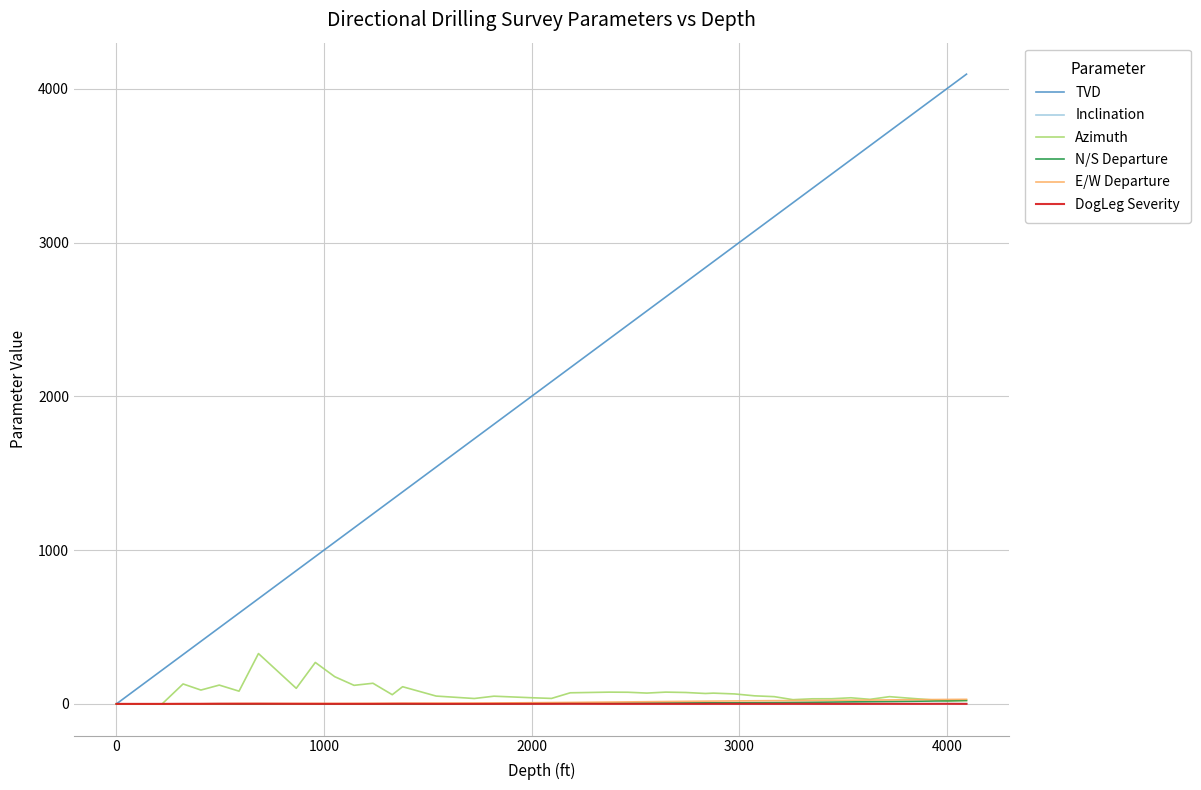

Which series has the largest range (max minus min)?

TVD